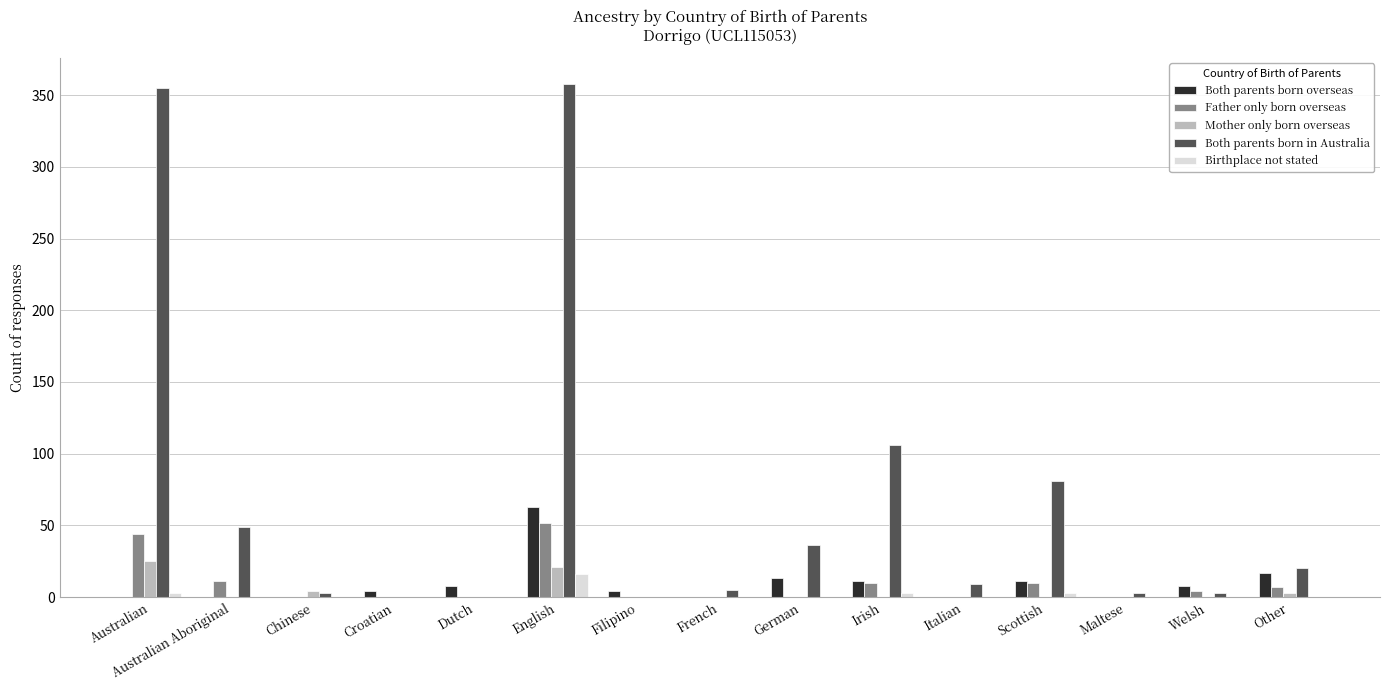

What is the maximum value shown in the chart?

358